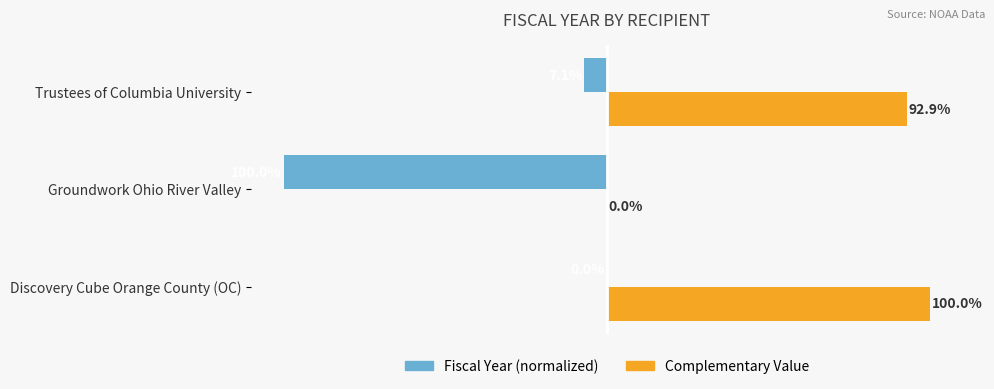

Which series has the largest total across all categories?

Complementary Value